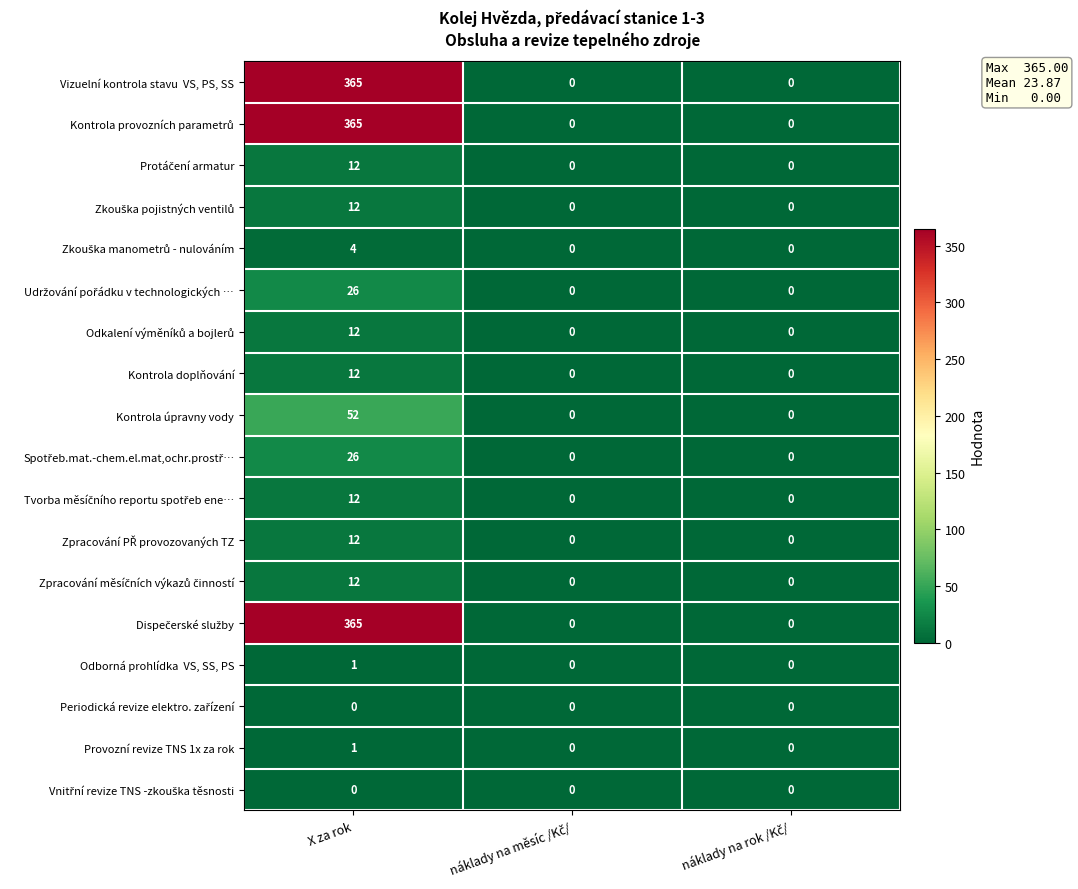

What is the average value of the Kontrola úpravny vody series?

17